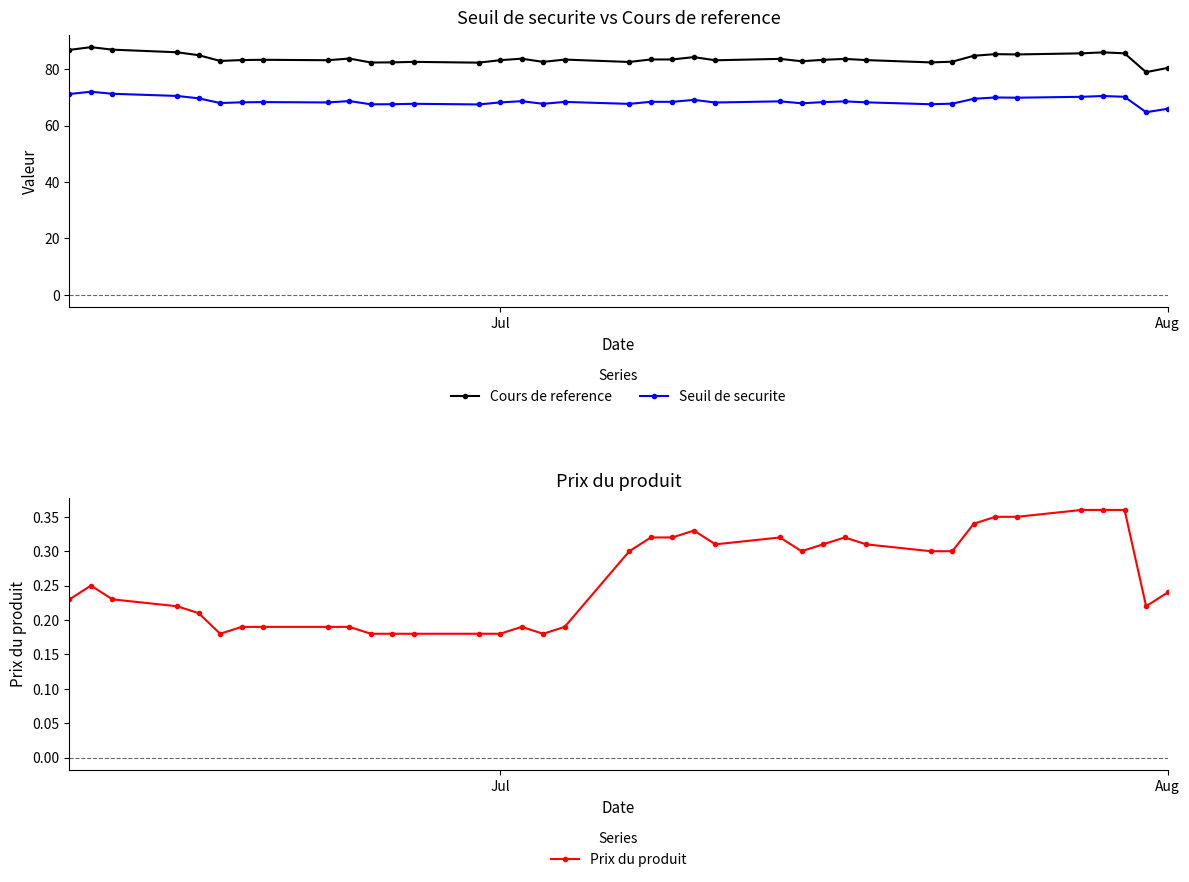

True or false: Seuil de securite and Cours de reference intersect in this chart.

False